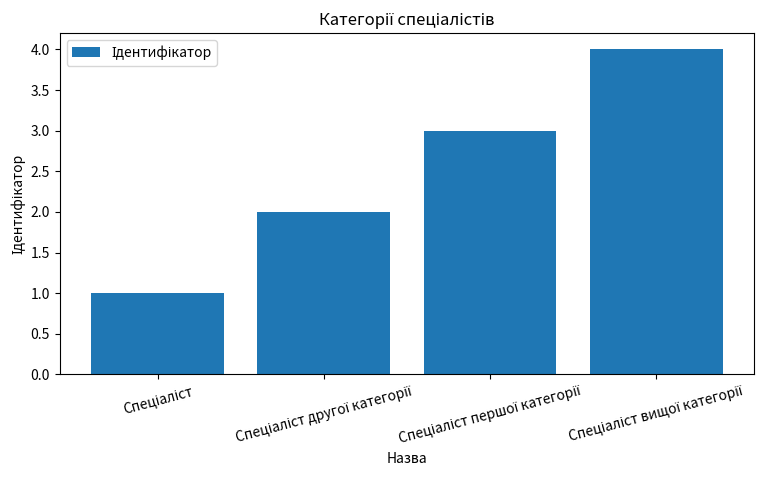

What is the maximum value shown in the chart?

4